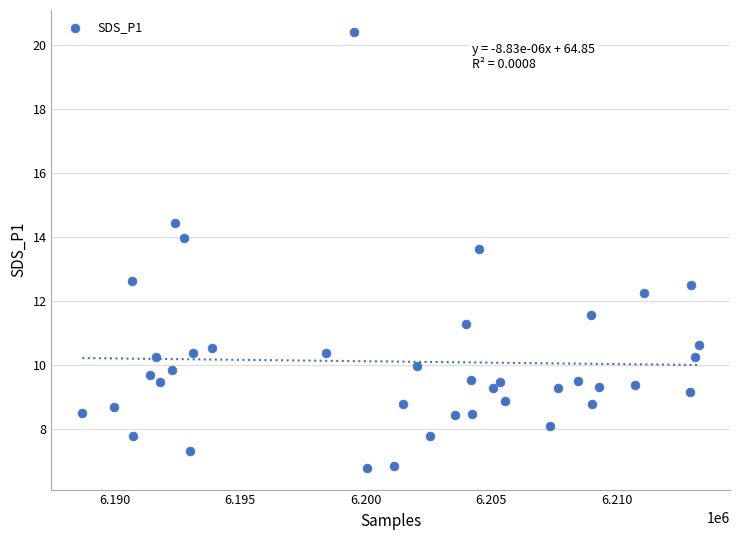

What is the range of X values (max minus min)?

24603.0